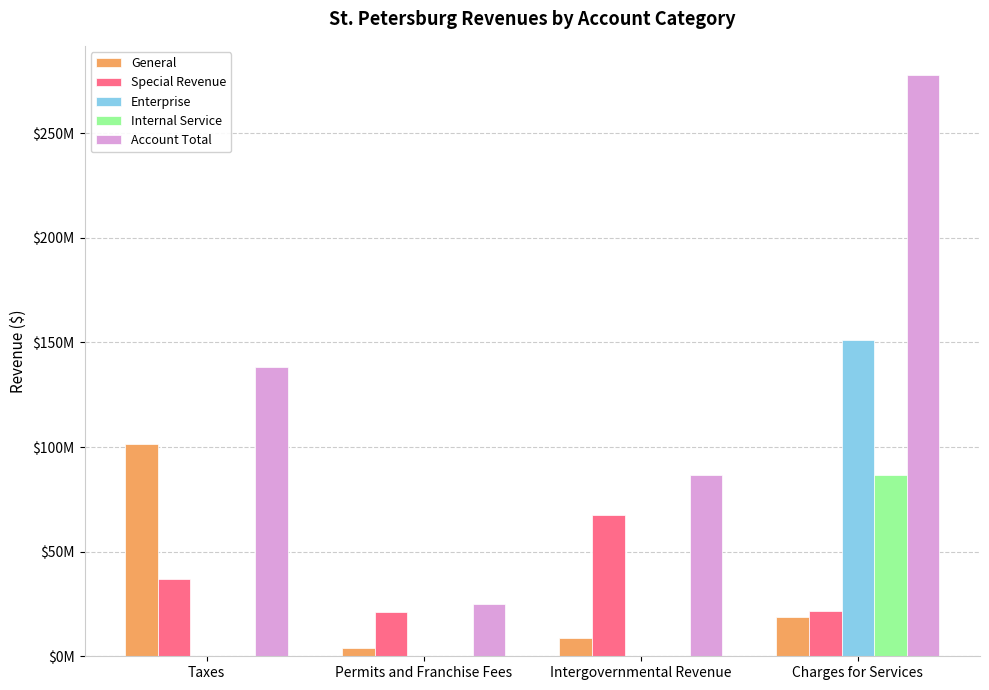

Does the chart contain stacked bars?

No